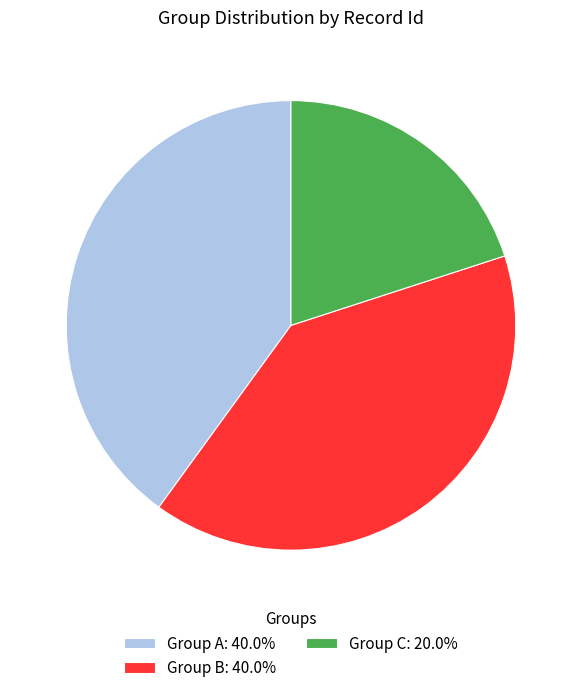

Is there any slice that represents more than half of the pie?

No